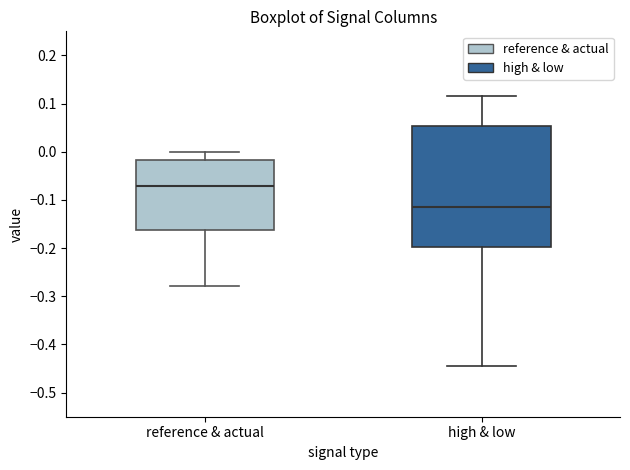

Which box's median line is the lowest?

high & low